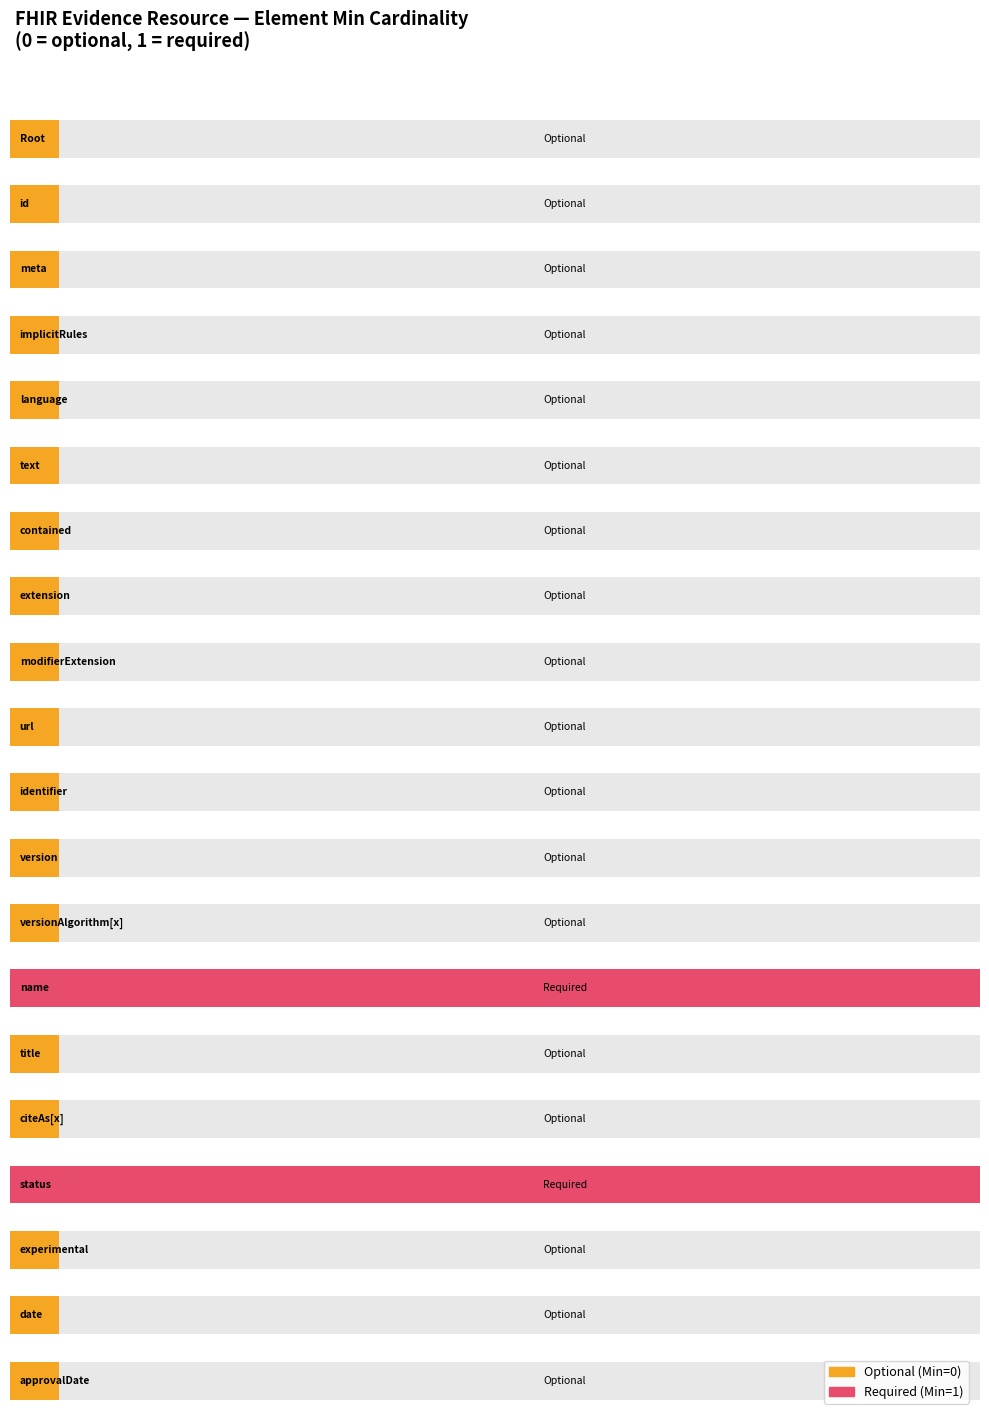

List the labels in order of value, largest first.

13, 16, 0, 1, 2, 3, 4, 5, 6, 7, 8, 9, 10, 11, 12, 14, 15, 17, 18, 19